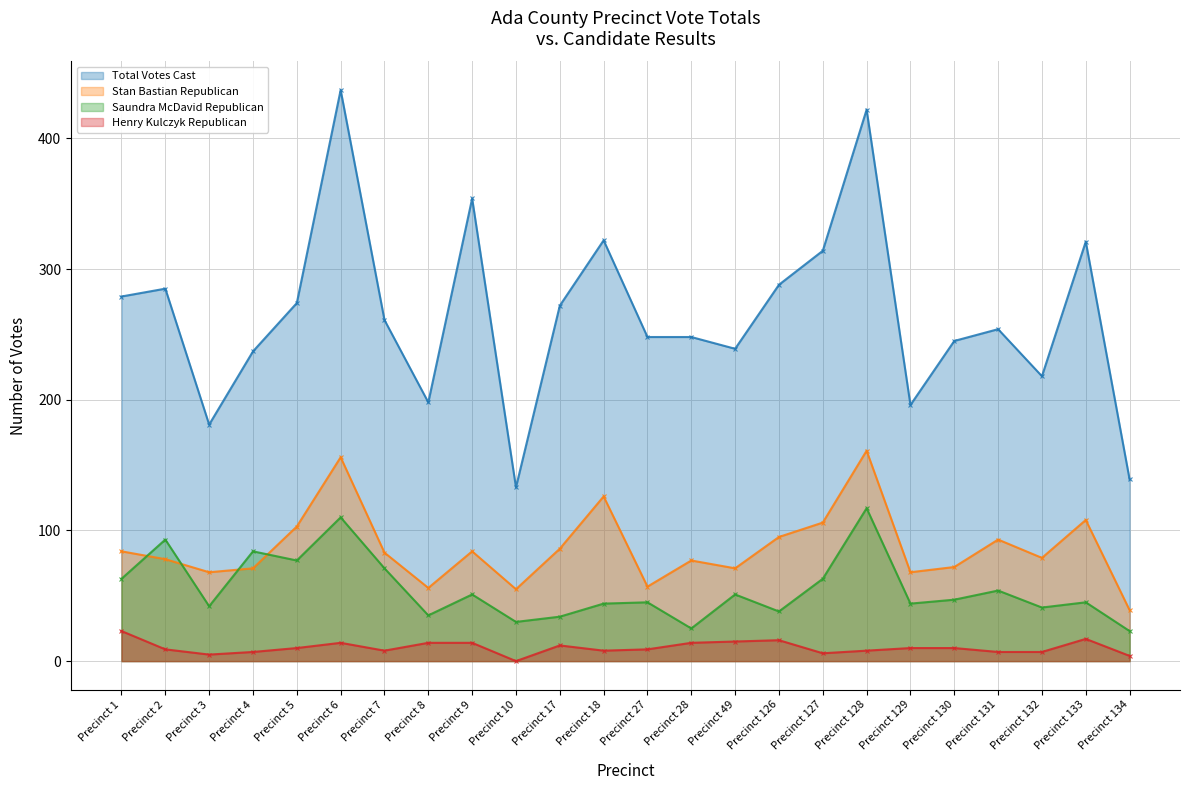

At which category is the sum across all series the highest?

Precinct 6